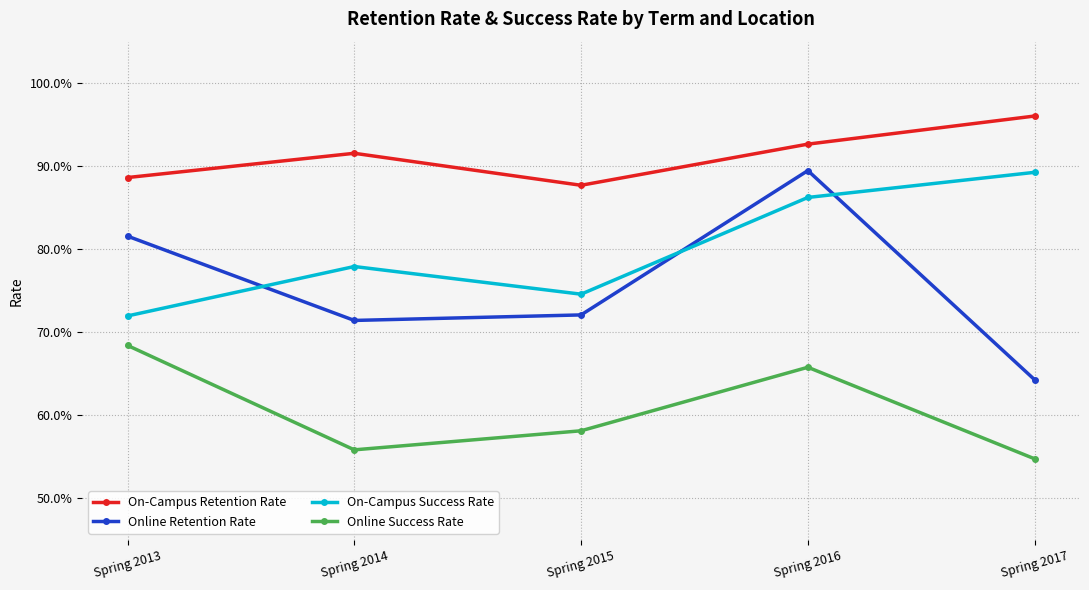

What is the average value of the On-Campus Success Rate series?

0.8